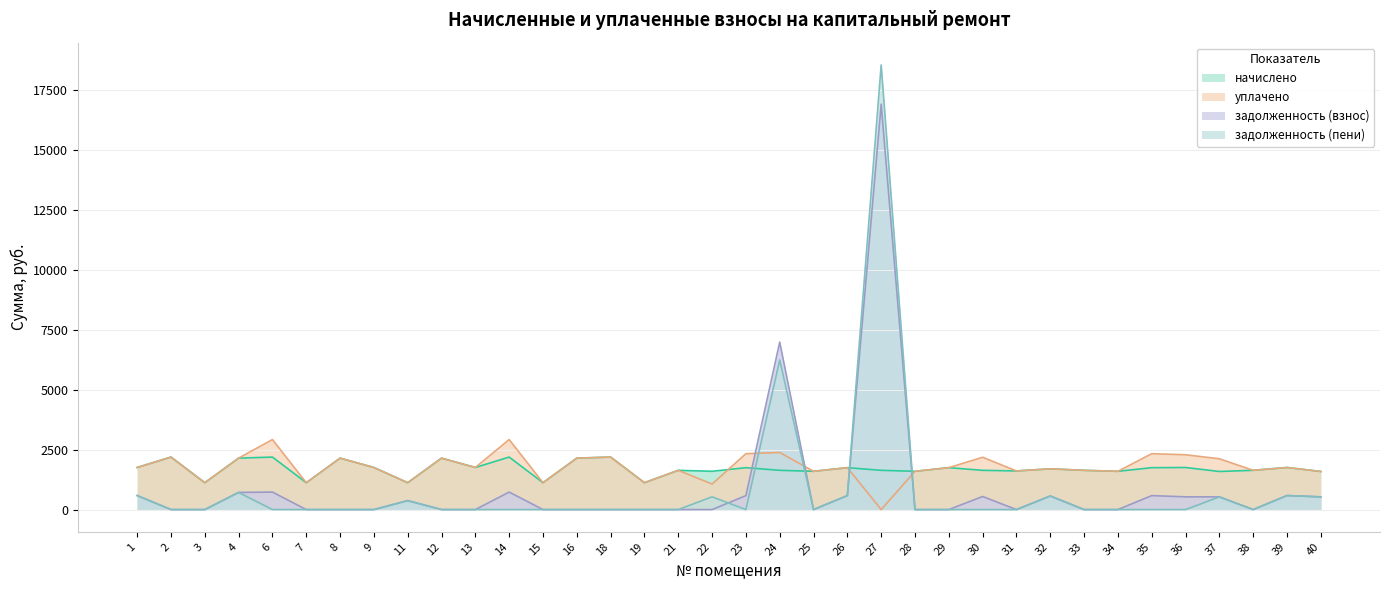

Between which two adjacent categories do уплачено and задолженность (взнос) first intersect?

23 and 24